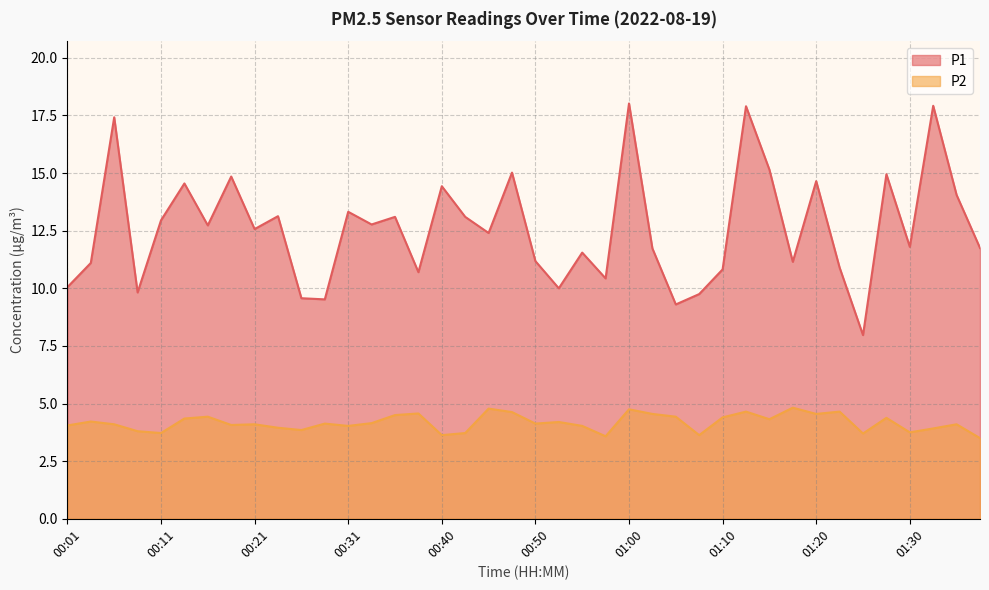

True or false: P1 and P2 cross at least once.

False